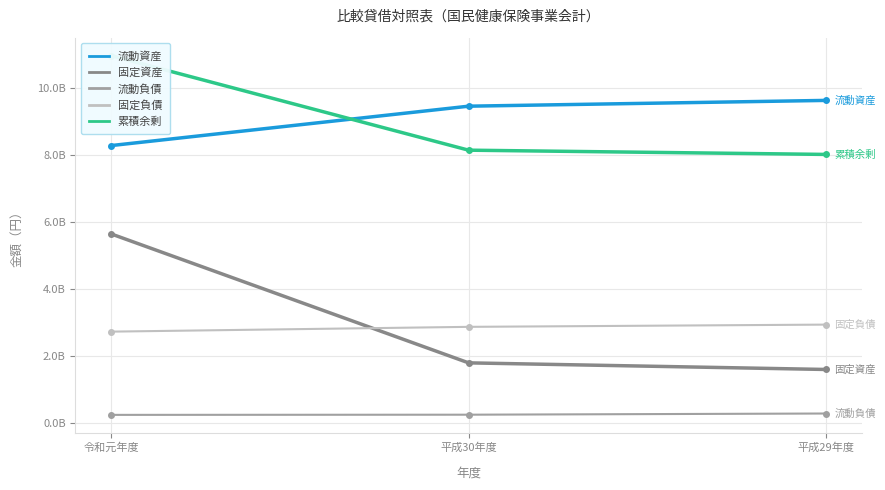

Where is 固定負債 nearest to the value 2822471799?

平成30年度